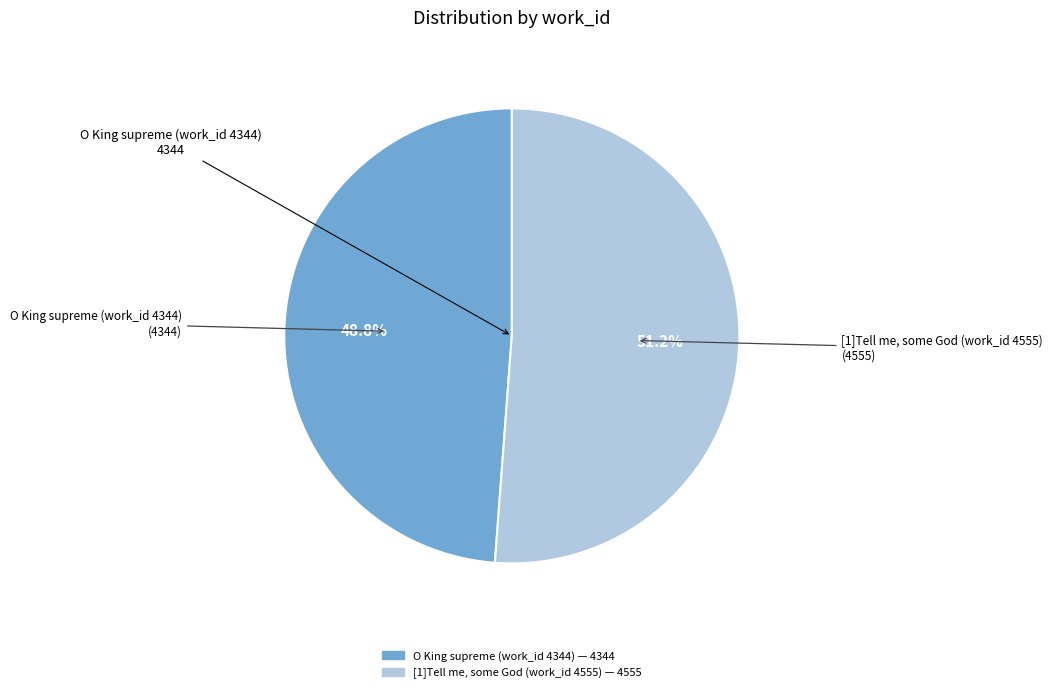

Which category has the biggest portion of the pie?

[1]Tell me, some God (work_id 4555)